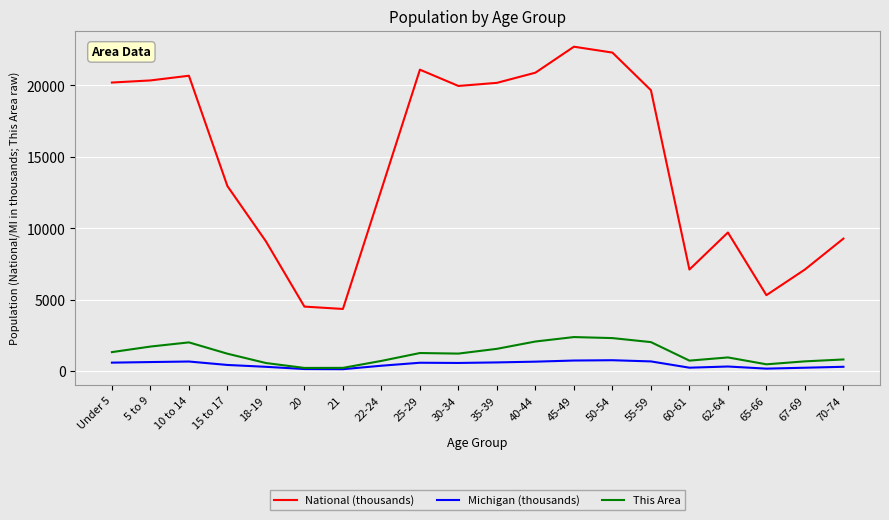

True or false: Michigan (thousands) and National (thousands) cross at least once.

False